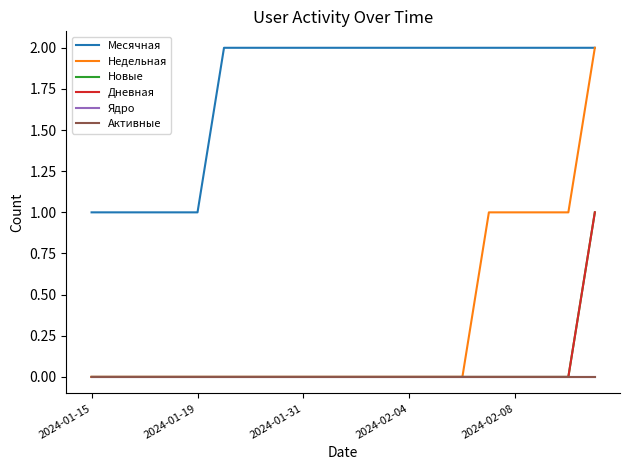

Is this an area chart (filled region under the line)?

No